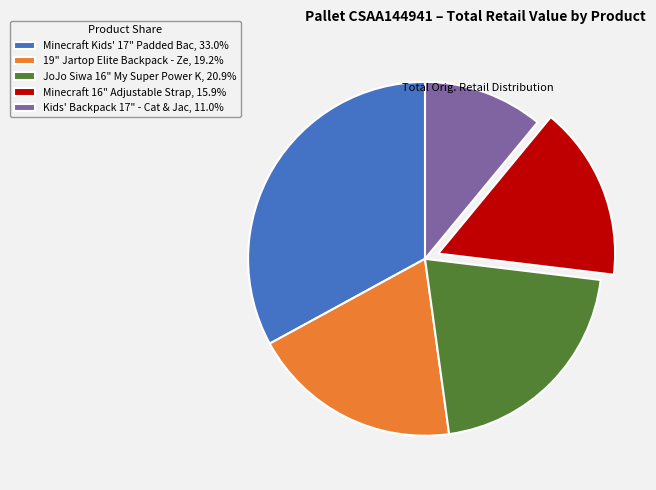

Is there a majority slice in this chart?

No